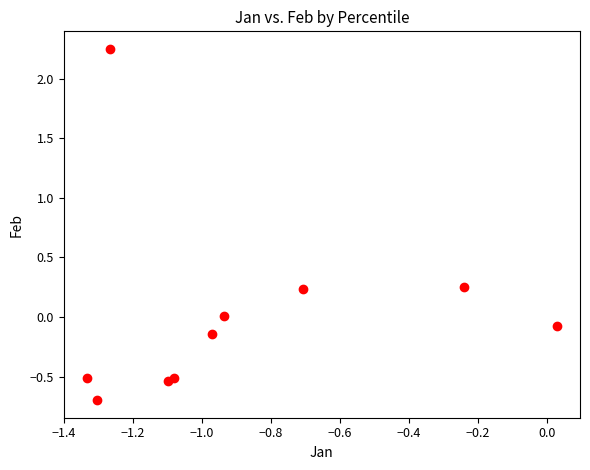

What is the average X value?

-0.9